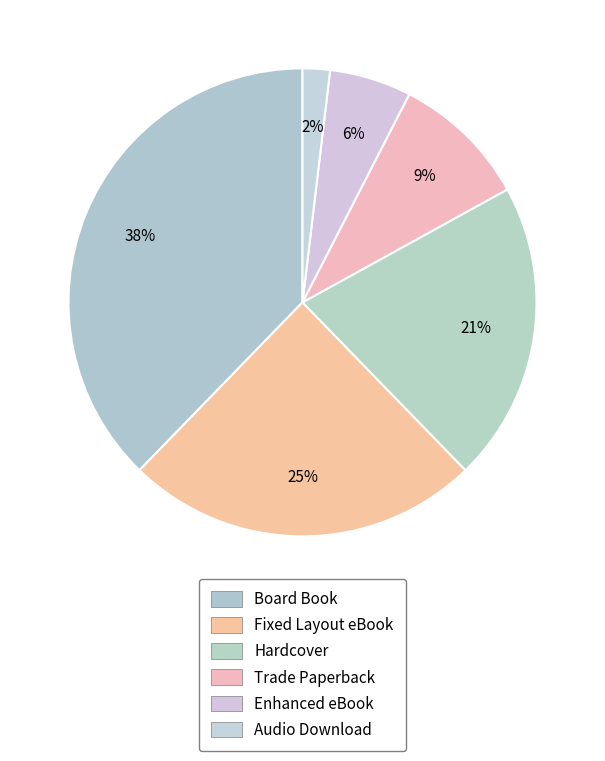

How many segments does this pie chart have?

6